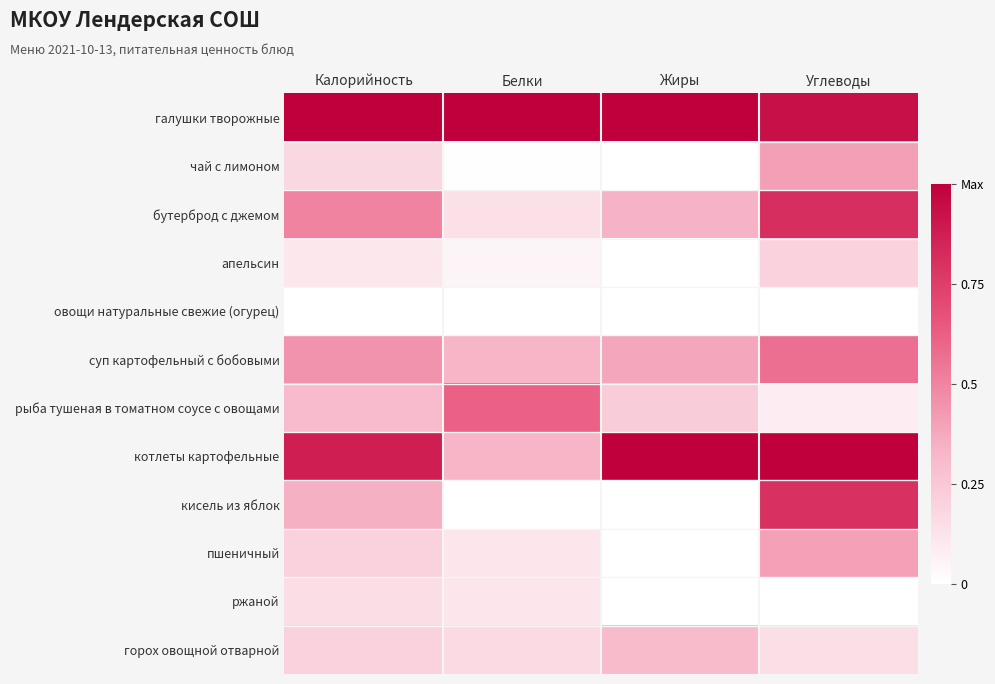

Which series changed the most between Калорийность and Углеводы?

кисель из яблок